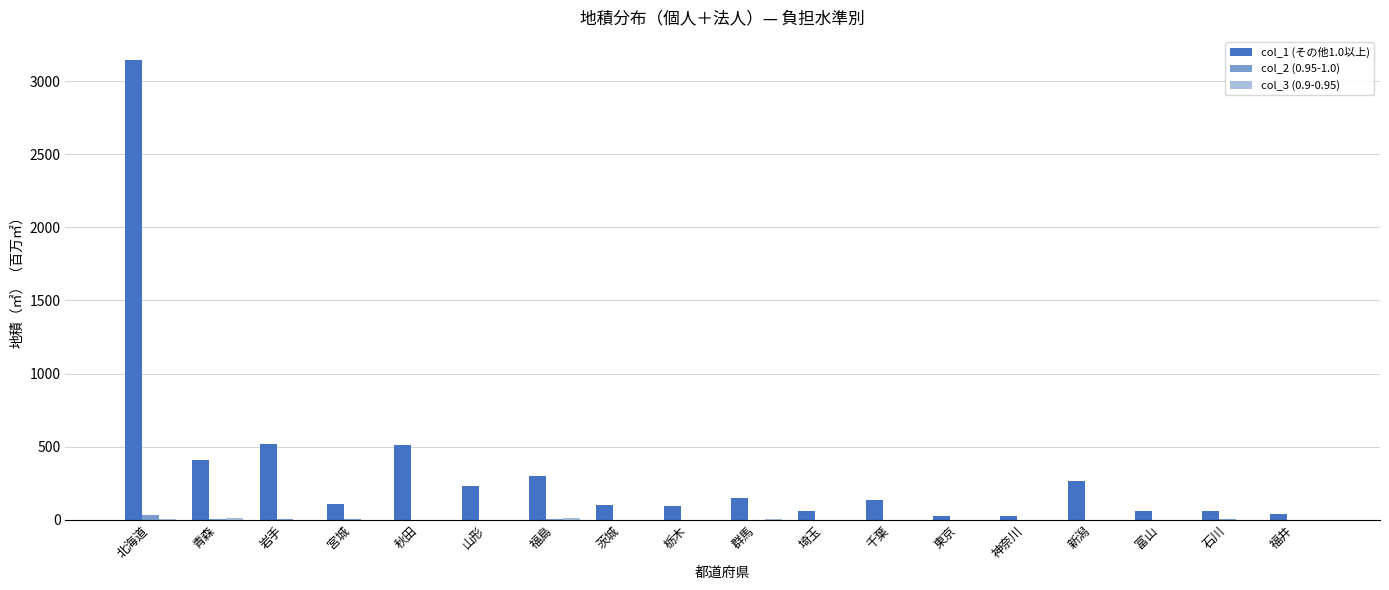

What is the total value across all series at 茨城?

103.6